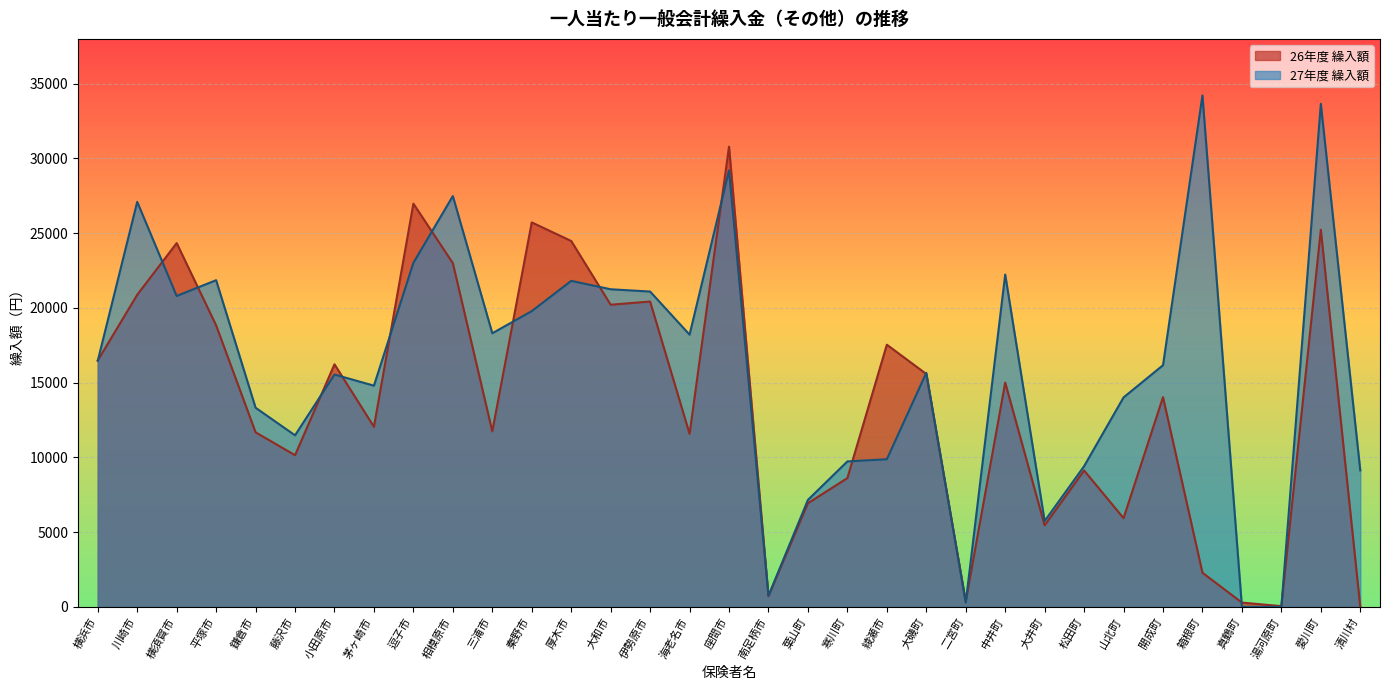

How many lines are shown in the chart?

2